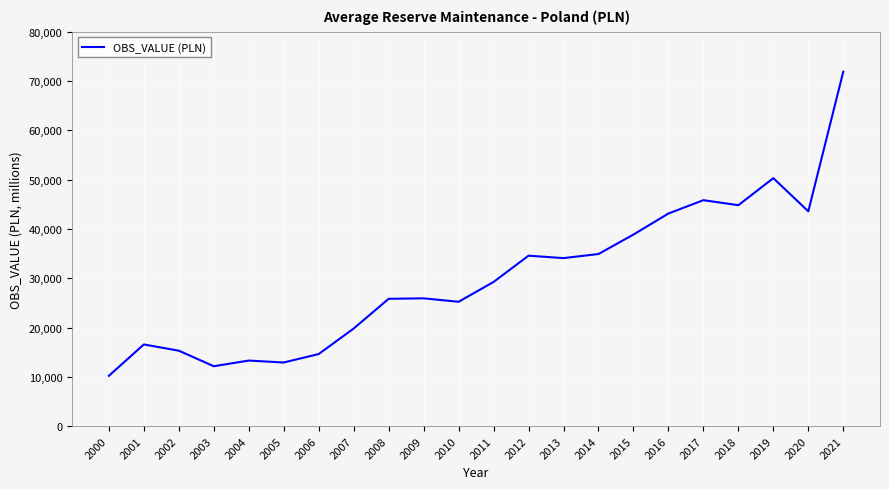

What is the ratio of the value at 2000 to the value at 2012?

0.3